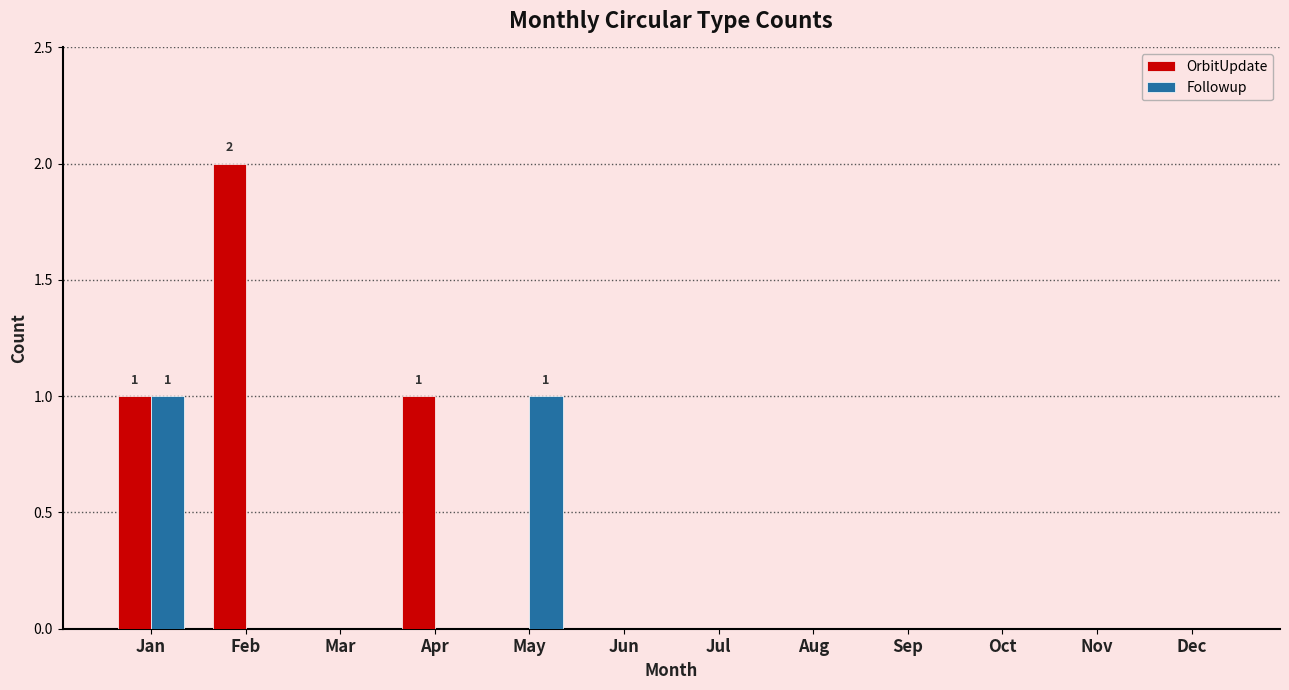

Which series has the largest total across all categories?

OrbitUpdate